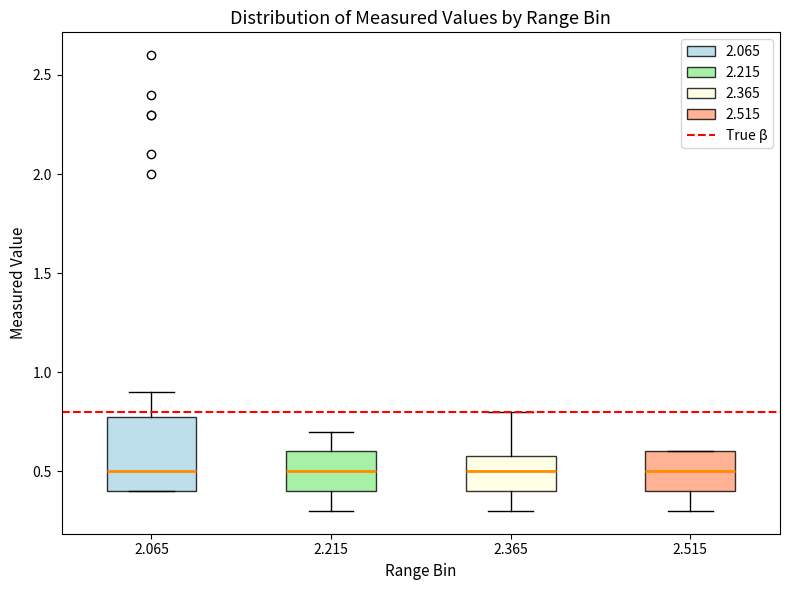

Where is the lower edge of the box at x = 2.365 on the y-axis? The values are not printed on the chart, so give them approximately, as read against the axis.

0.4